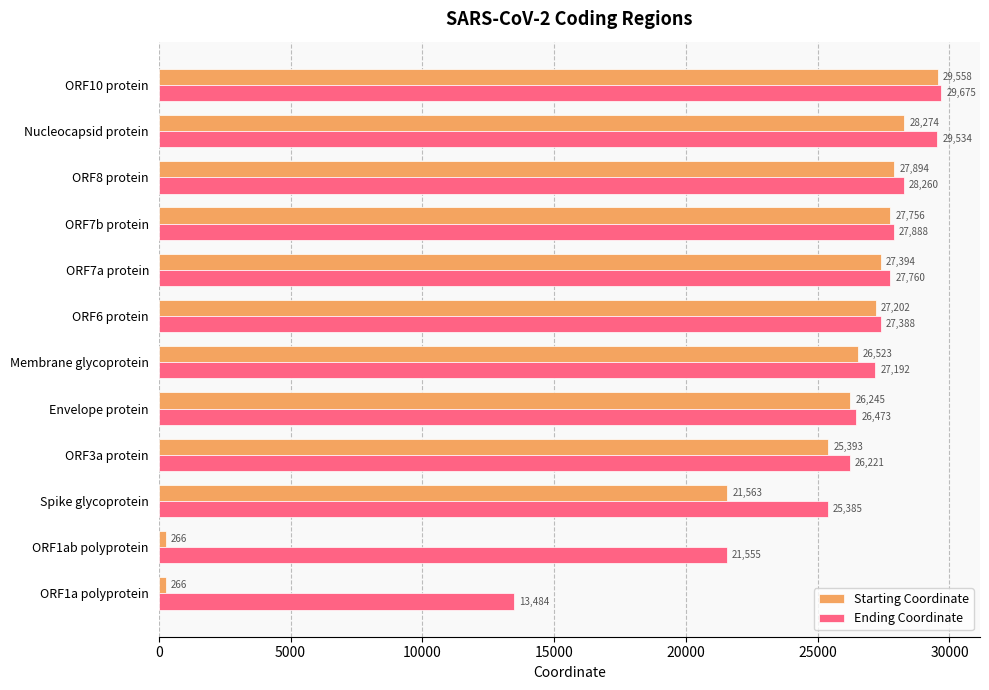

True or false: Starting Coordinate has a value of 26523 at Membrane glycoprotein.

True